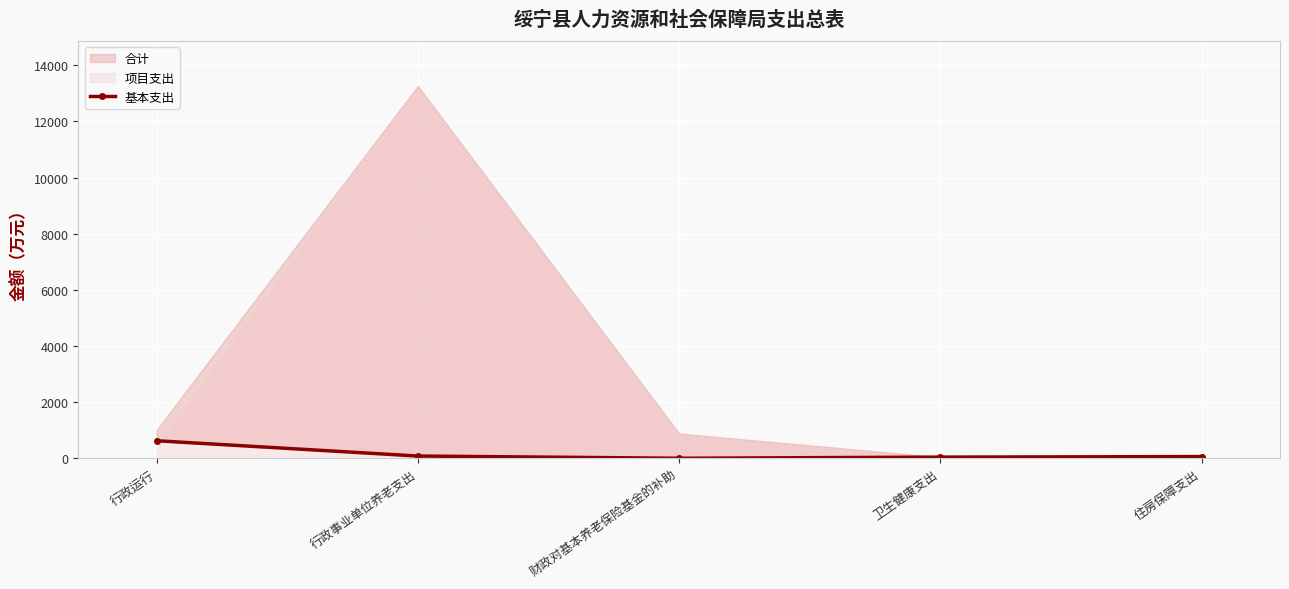

The chart shows a value of 59.0 at 住房保障支出. True or false?

True